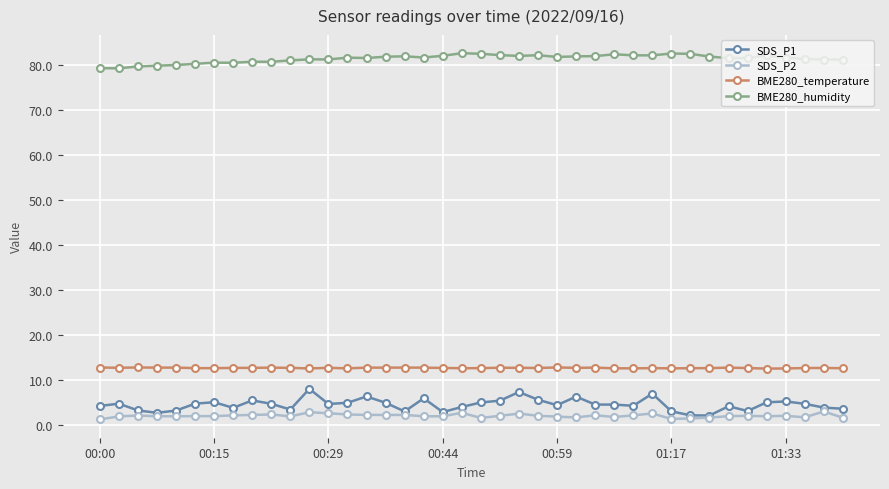

Does the chart display data point markers on the line(s)?

Yes